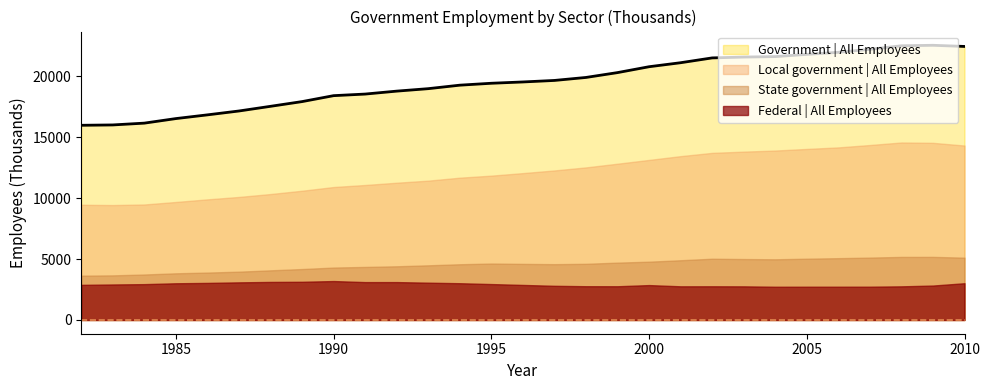

What is the smallest value displayed?

2729.7